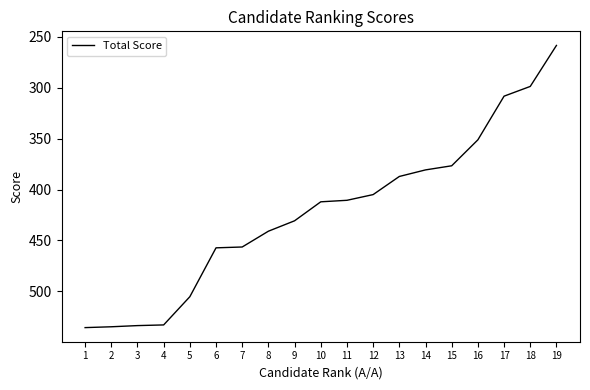

What is the sum of all values?

8015.5